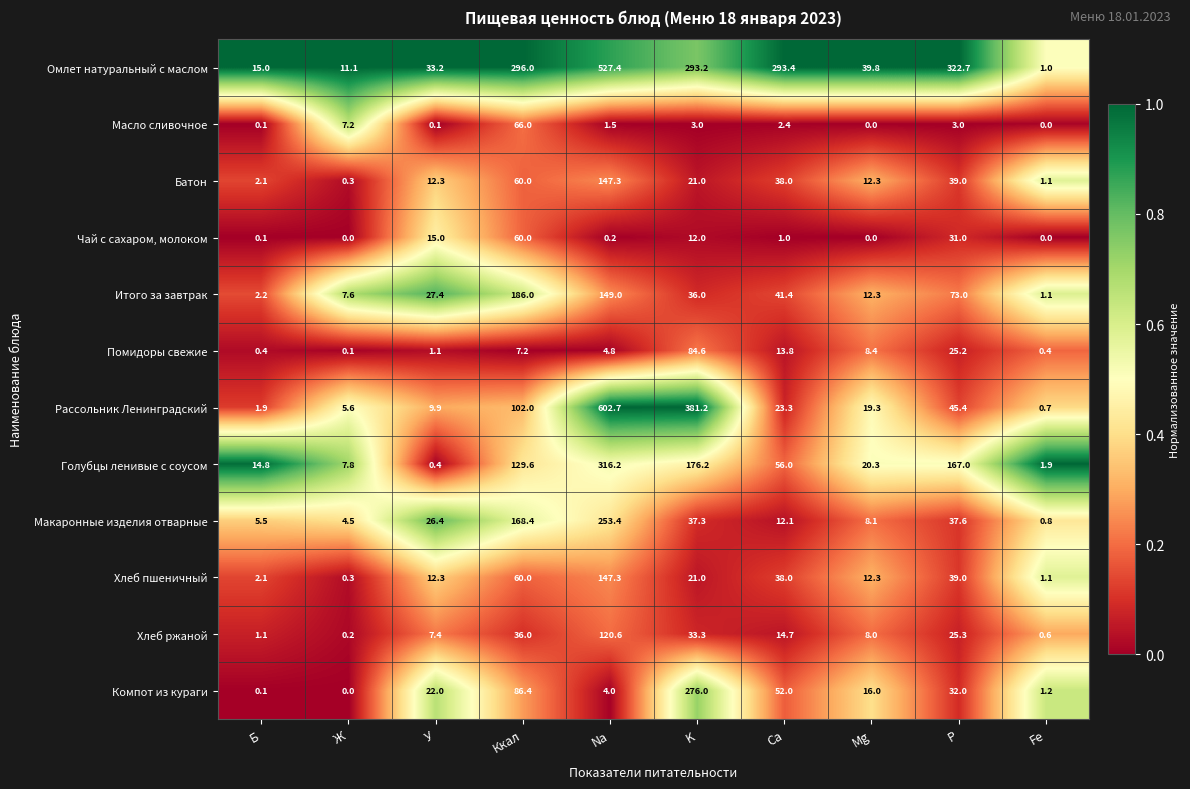

What is the difference between the highest and lowest values at Ж?

11.1